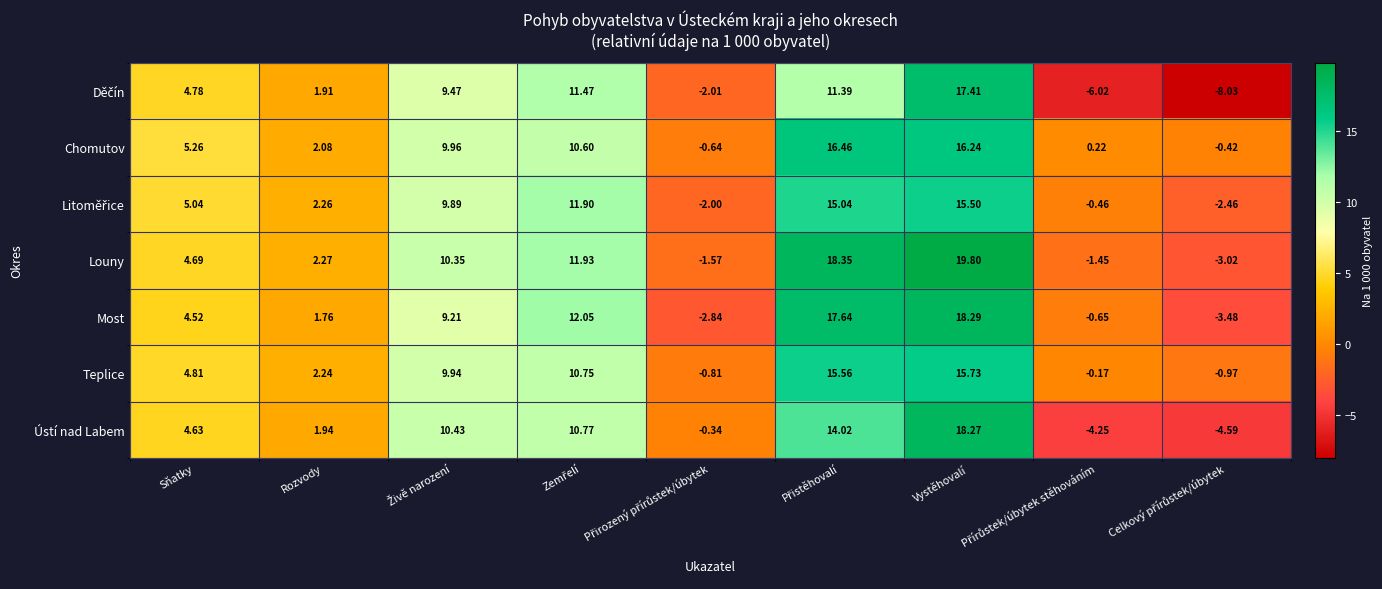

Which series has the largest total across all categories?

Louny